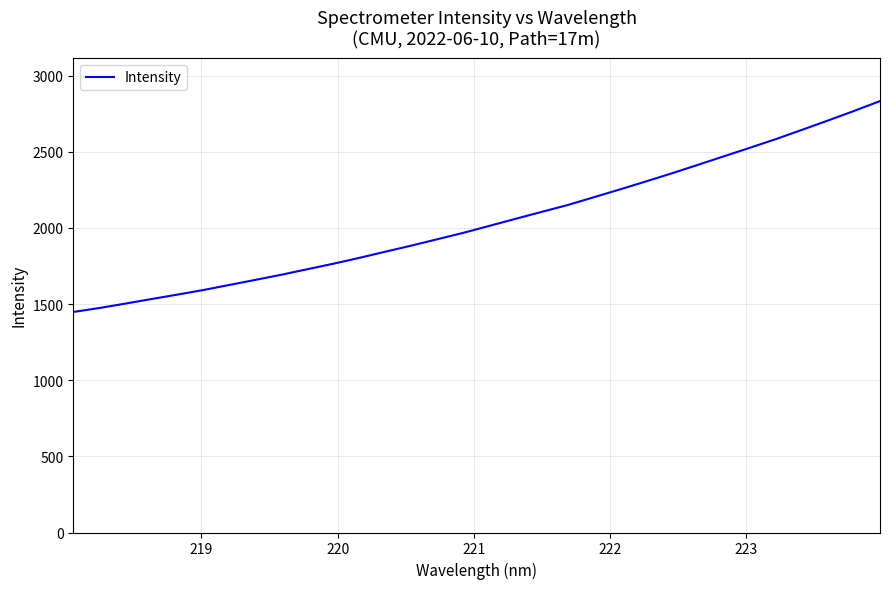

What is the minimum value shown in the chart?

1448.1